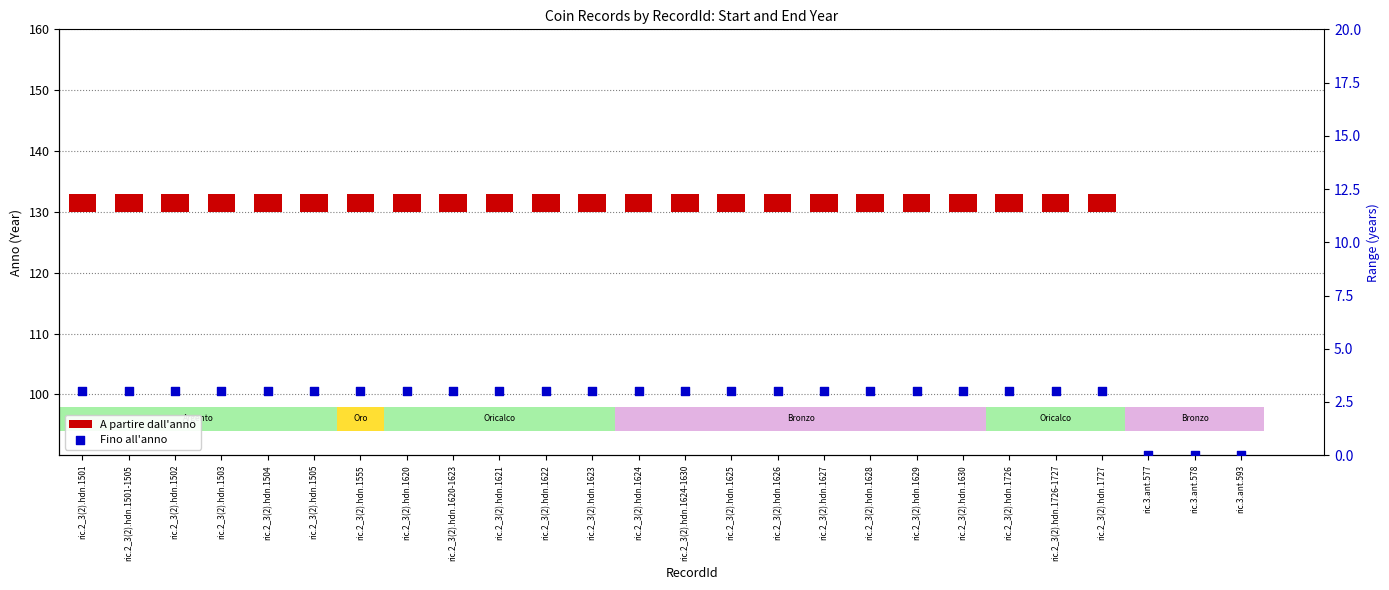

Is the value of Fino all'anno at ric.2_3(2).hdn.1623 greater than the value of A partire dall'anno at ric.2_3(2).hdn.1624?

No